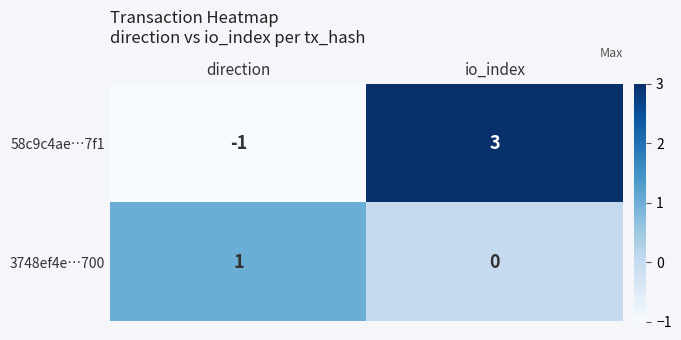

Reading left to right, what are all the values shown in this chart?

58c9c4ae…7f1: direction=-1	io_index=3
3748ef4e…700: direction=1	io_index=0